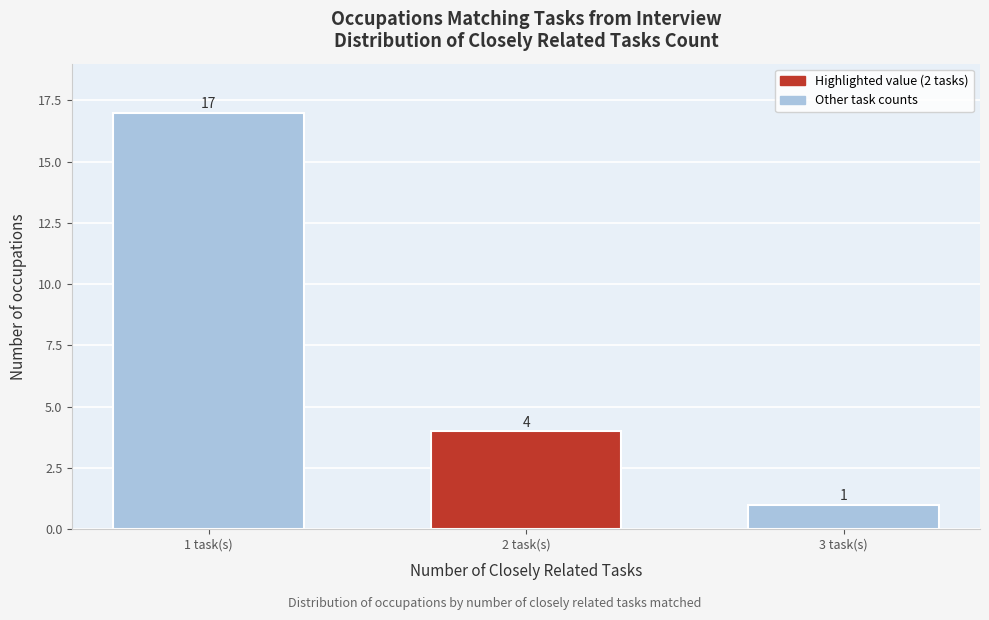

Reading right to left, extract all data points from this chart.

1	4	17